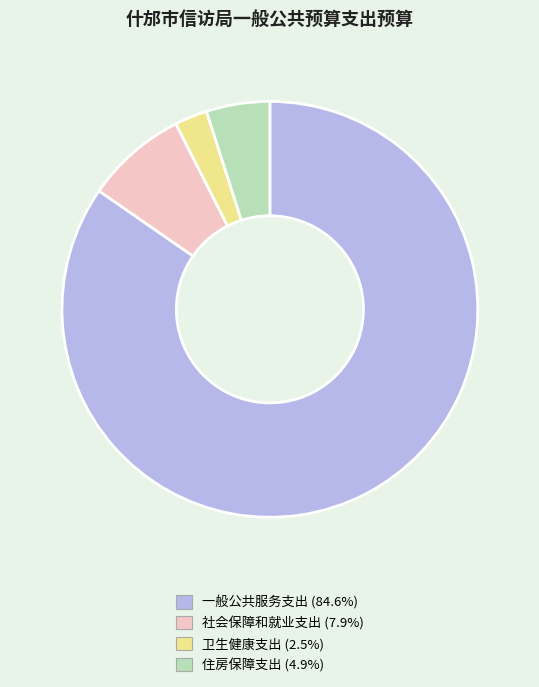

What is the ratio of the value at 一般公共服务支出 (84.6%) to the value at 社会保障和就业支出 (7.9%)?

10.7